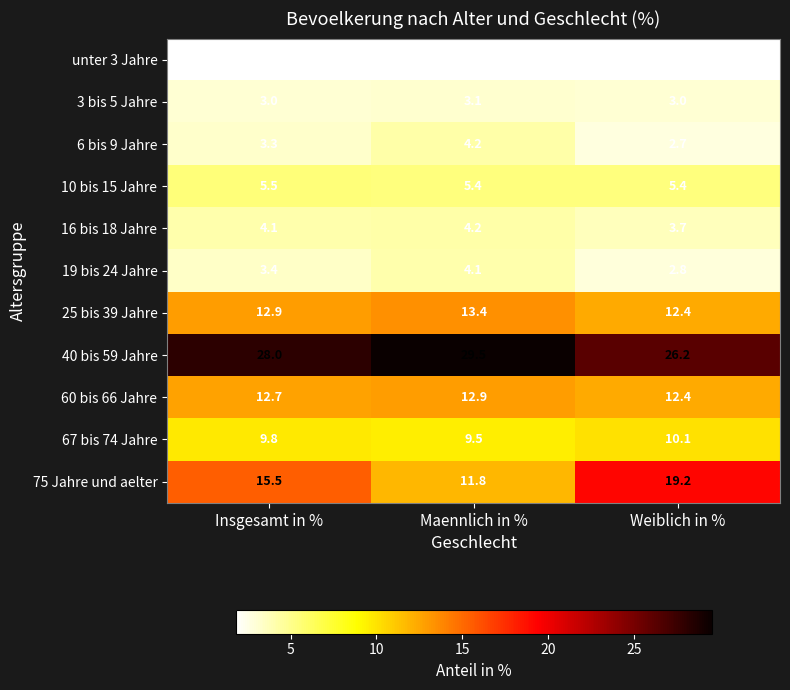

At which label is 25 bis 39 Jahre closest to 12?

Weiblich in %